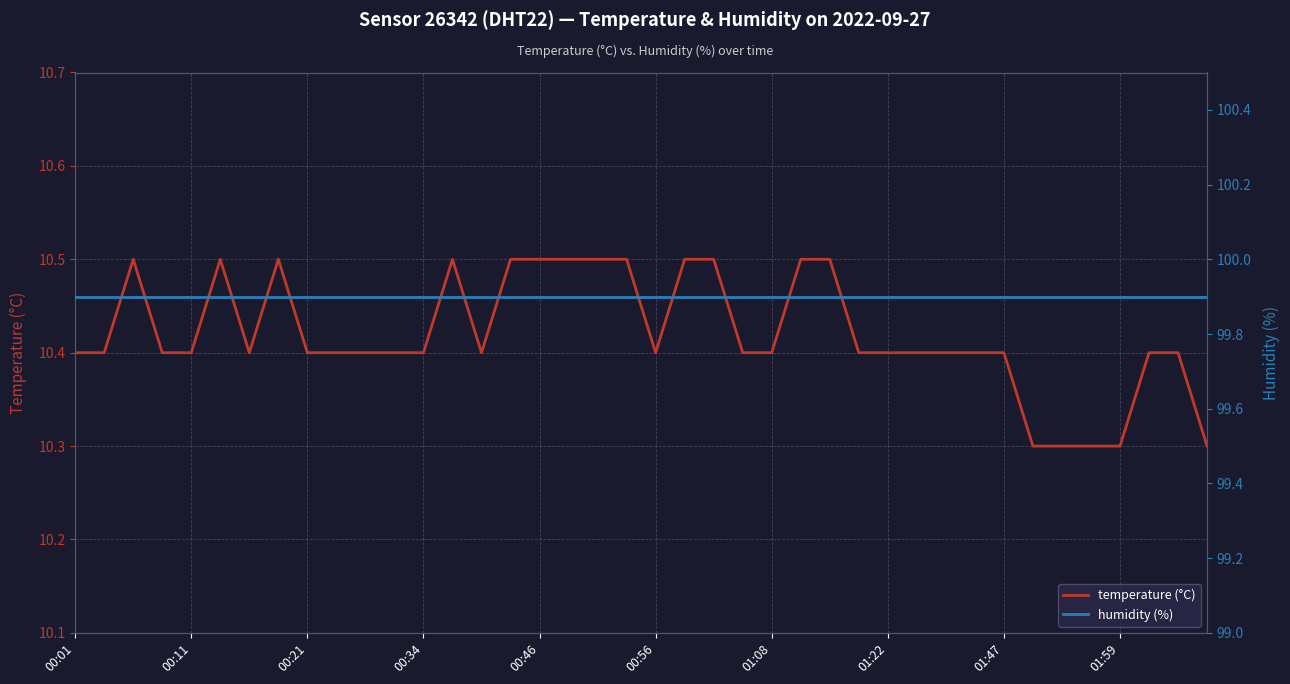

Between 31 and 36, which series saw the biggest shift?

temperature (°C)